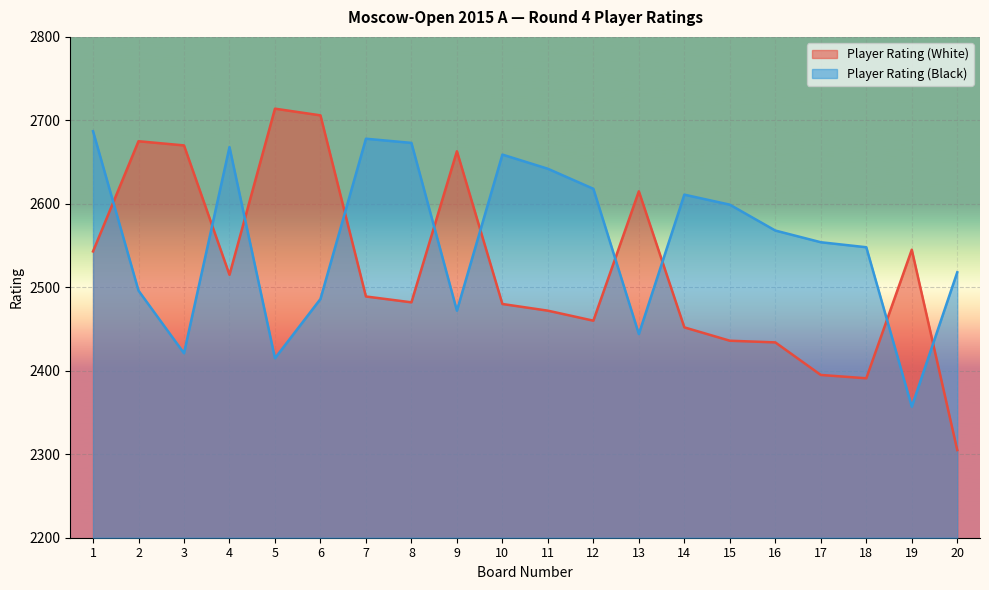

Reading left to right, list all the values displayed in this chart.

Player Rating (White): 1=2543	2=2675	3=2670	4=2515	5=2714	6=2706	7=2489	8=2482	9=2663	10=2480	11=2472	12=2460	13=2615	14=2452	15=2436	16=2434	17=2395	18=2391	19=2545	20=2305
Player Rating (Black): 1=2687	2=2496	3=2421	4=2668	5=2415	6=2486	7=2678	8=2673	9=2472	10=2659	11=2642	12=2618	13=2444	14=2611	15=2599	16=2568	17=2554	18=2548	19=2357	20=2518